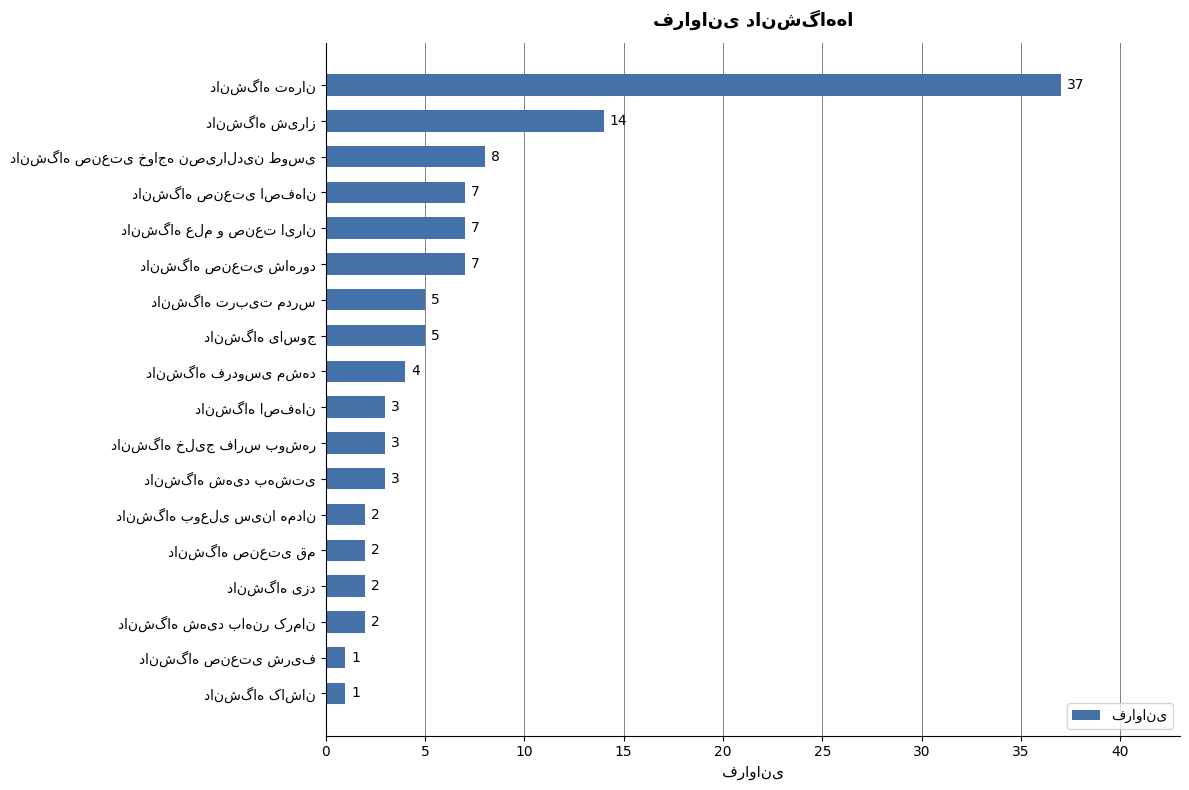

What is the difference between the maximum and second lowest values?

36